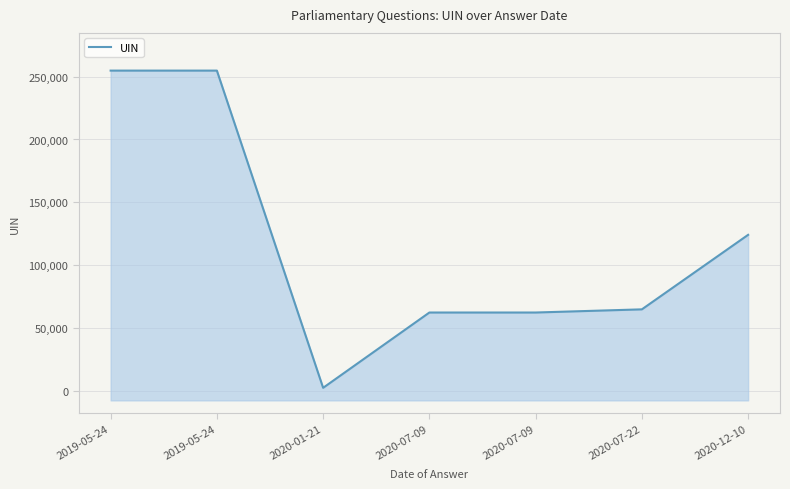

How many distinct data groups are displayed?

1